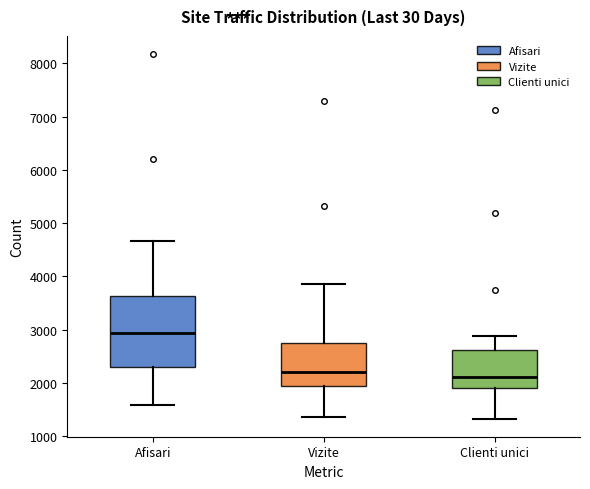

Where is the upper edge of the box for Vizite on the y-axis? The values are not printed on the chart, so give them approximately, as read against the axis.

2700